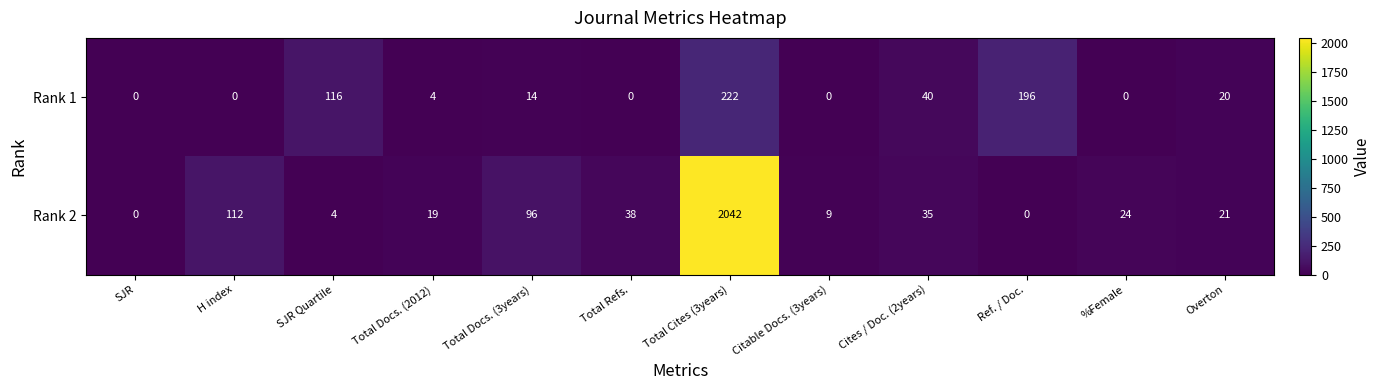

True or false: Rank 2 has a value of 12 at Overton.

False